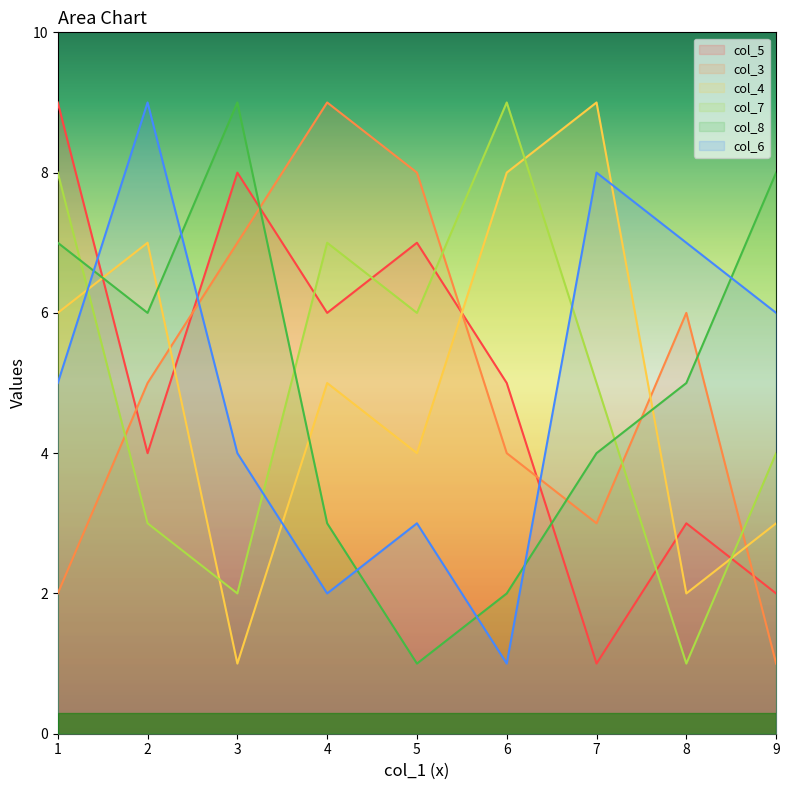

What is the sum of the col_5 values at 8 and 2?

7